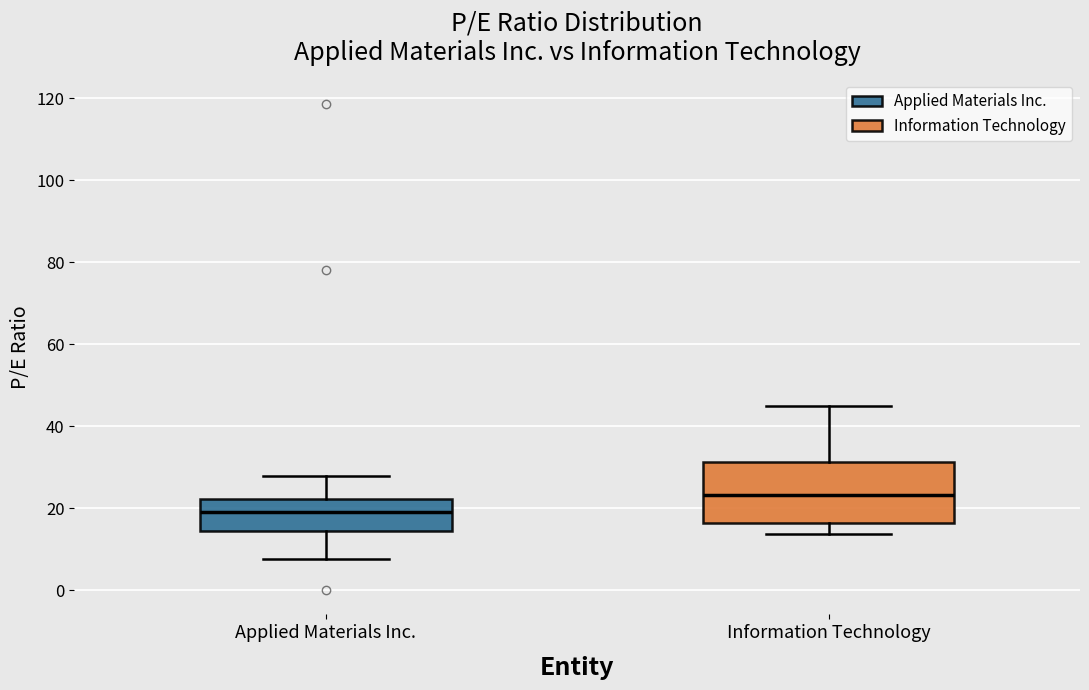

Reading left to right, read every box against the y-axis: the position of its median line, the range the box covers, and the ends of its whiskers. The values are not printed on the chart, so give them approximately, as read against the axis.

Applied Materials Inc.: median 20, box 14 to 22, whiskers 8 to 28
Information Technology: median 24, box 16 to 32, whiskers 14 to 44